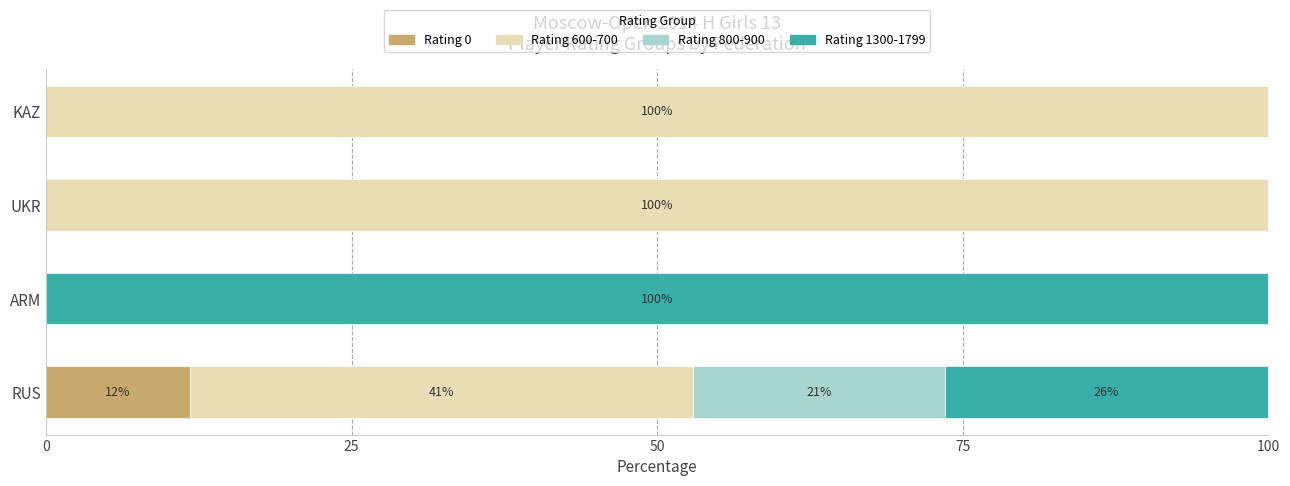

What is the total value across all series at RUS?

100.0